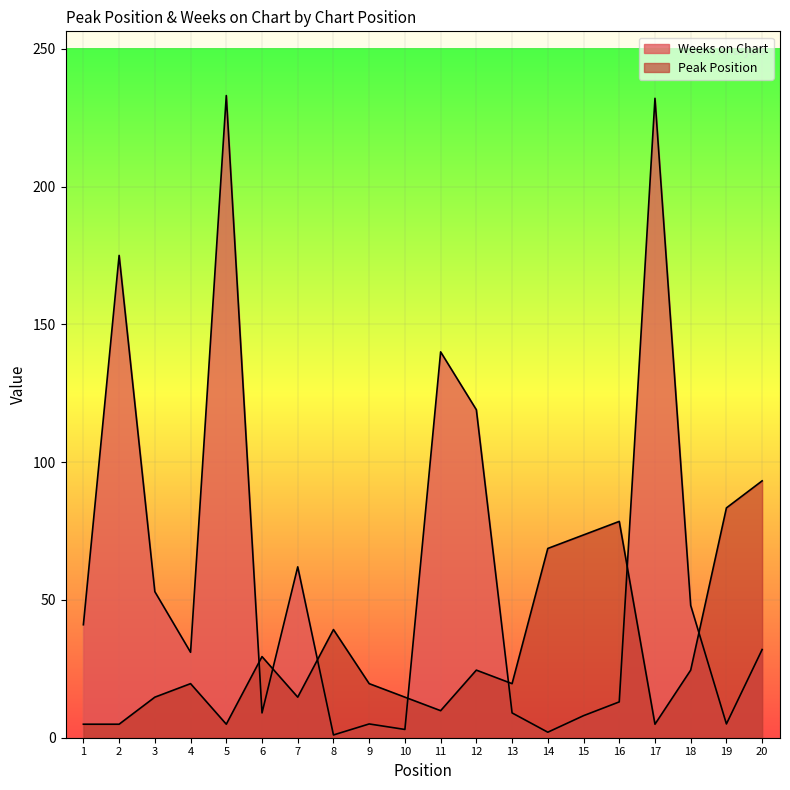

What is the value of the Weeks on Chart point at the 3rd from the left?

53.0